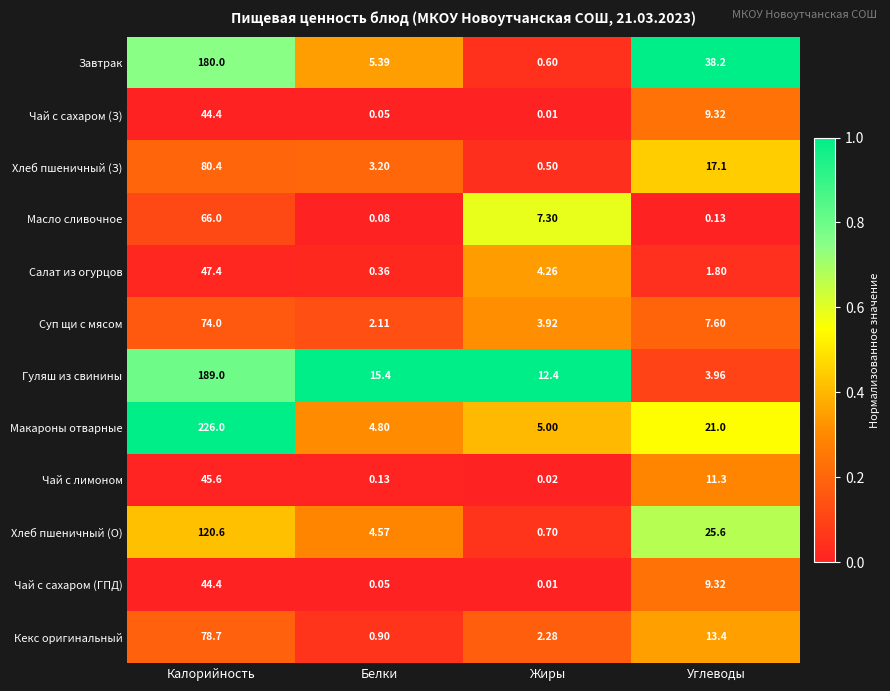

Where is Завтрак nearest to the value 90?

Углеводы